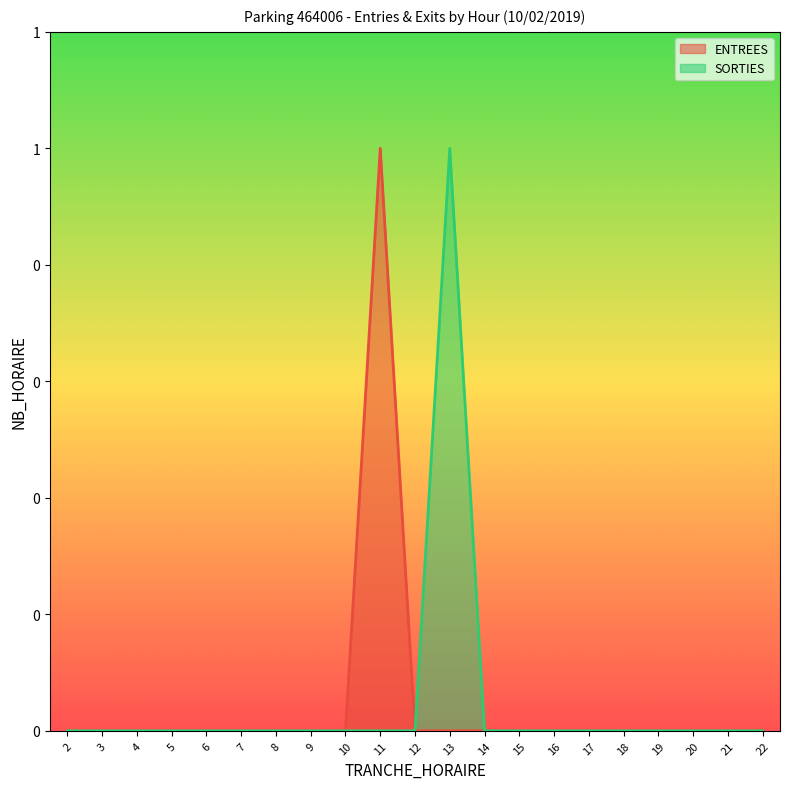

True or false: SORTIES has more than 0 points higher than both neighbors.

True